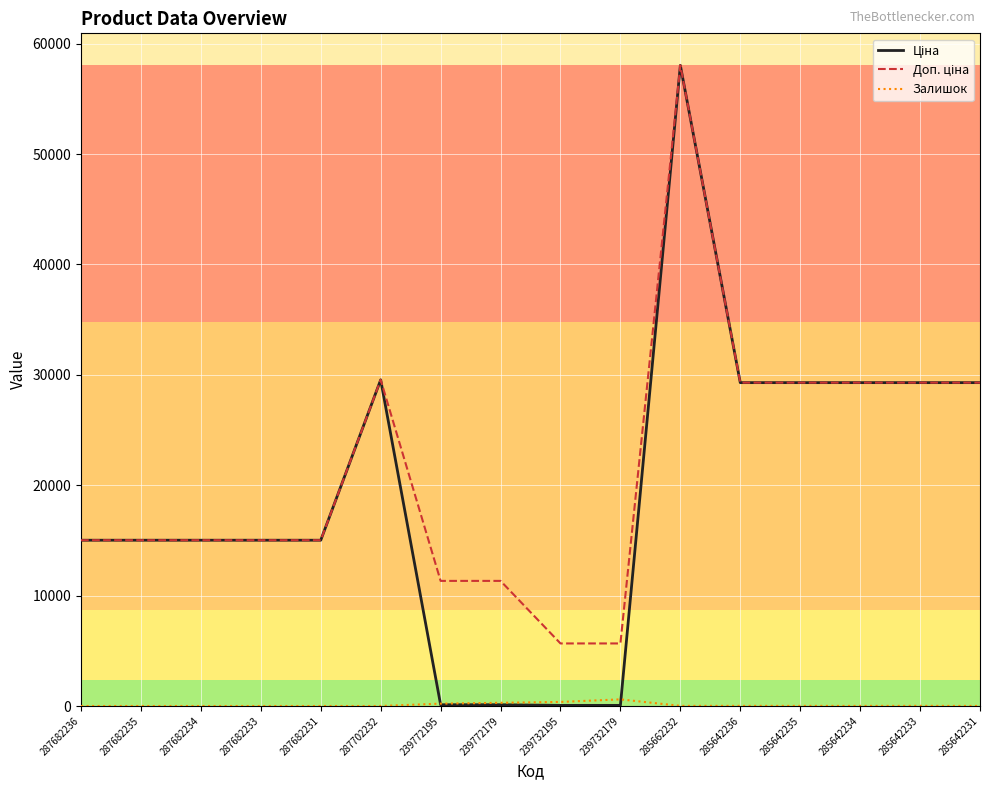

What is the maximum value shown in the chart?

58037.0